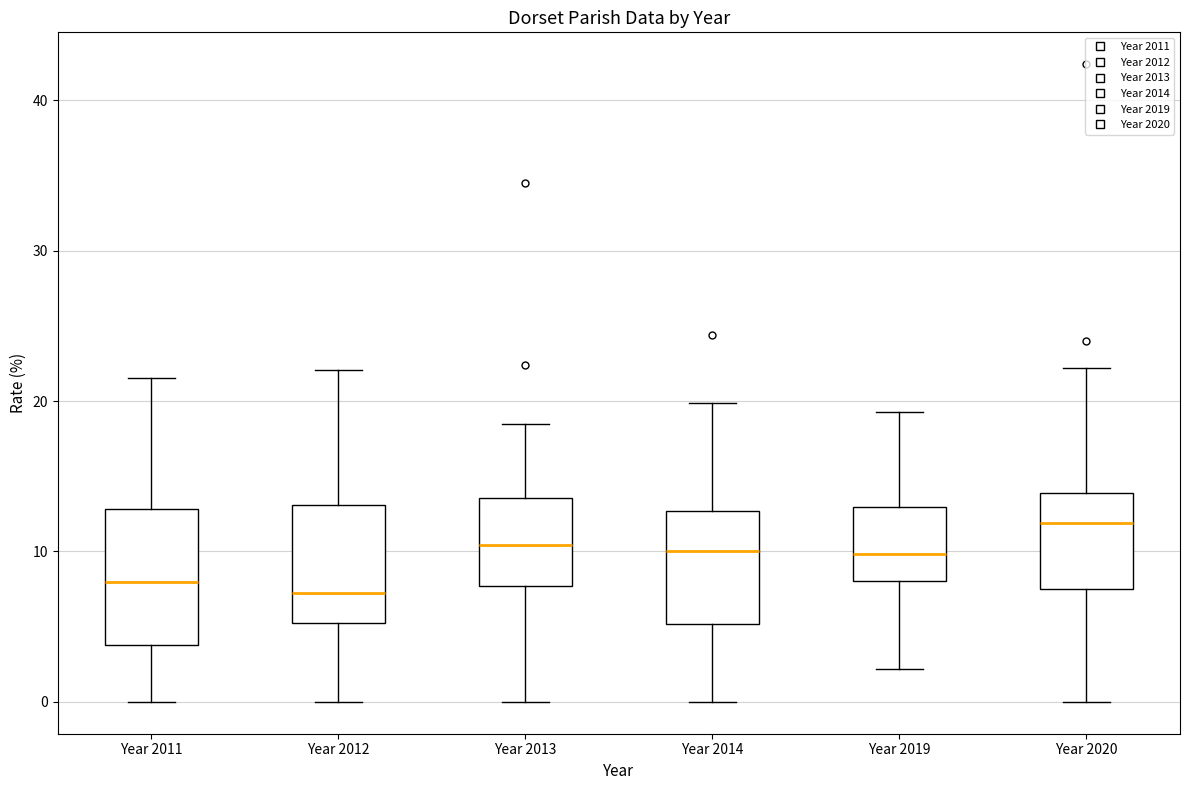

Reading left to right, transcribe this box plot: for each box, give where its median line is, the range the box spans, and where its two whiskers end, as read against the y-axis. The values are not printed on the chart, so give them approximately, as read against the axis.

Year 2011: median 8, box 4 to 13, whiskers 0 to 22
Year 2012: median 7, box 5 to 13, whiskers 0 to 22
Year 2013: median 10, box 8 to 14, whiskers 0 to 18
Year 2014: median 10, box 5 to 13, whiskers 0 to 20
Year 2019: median 10, box 8 to 13, whiskers 2 to 19
Year 2020: median 12, box 7 to 14, whiskers 0 to 22